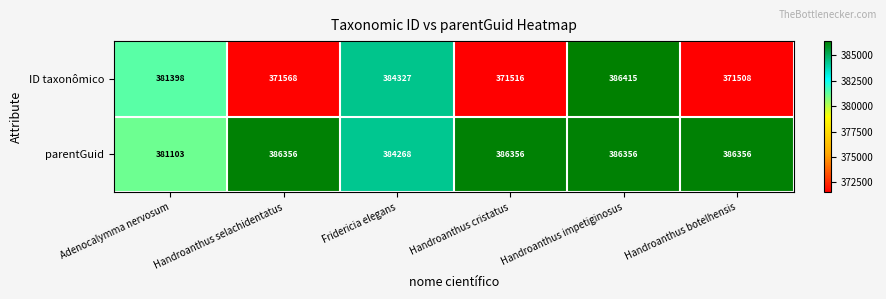

What is the sum of the ID taxonômico values at Handroanthus botelhensis and Handroanthus selachidentatus?

743076